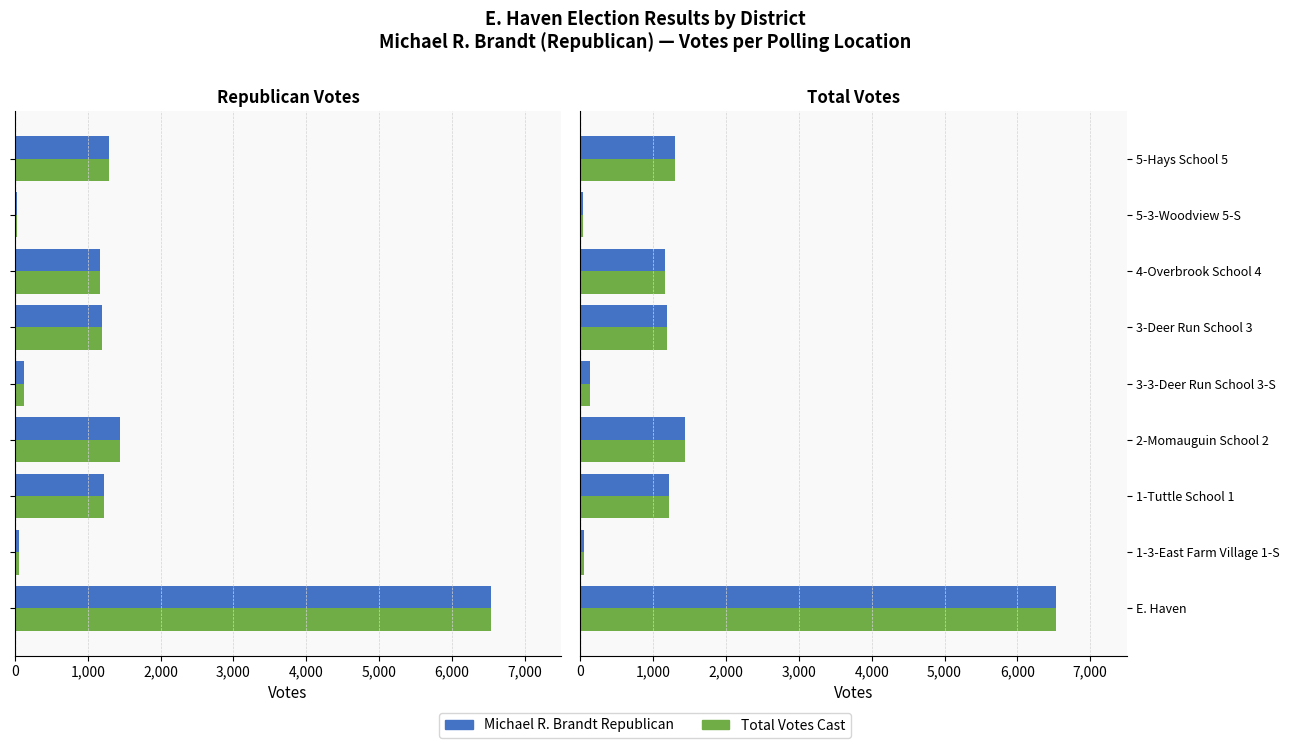

What is the minimum value shown in the chart?

32